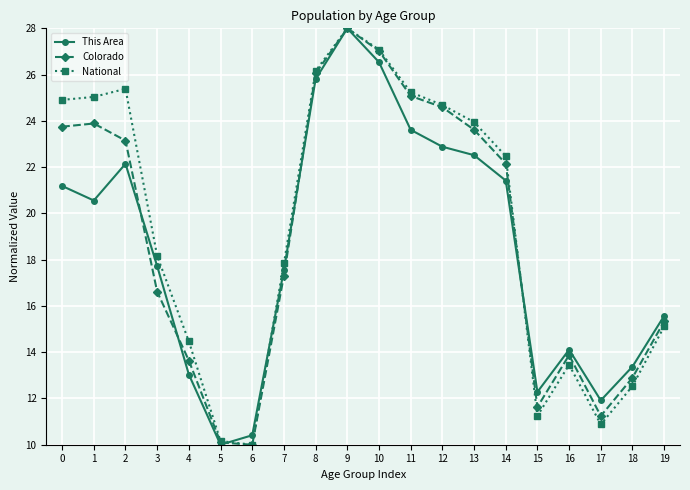

What is the value of the Colorado point at the 18th from the left?

11.2